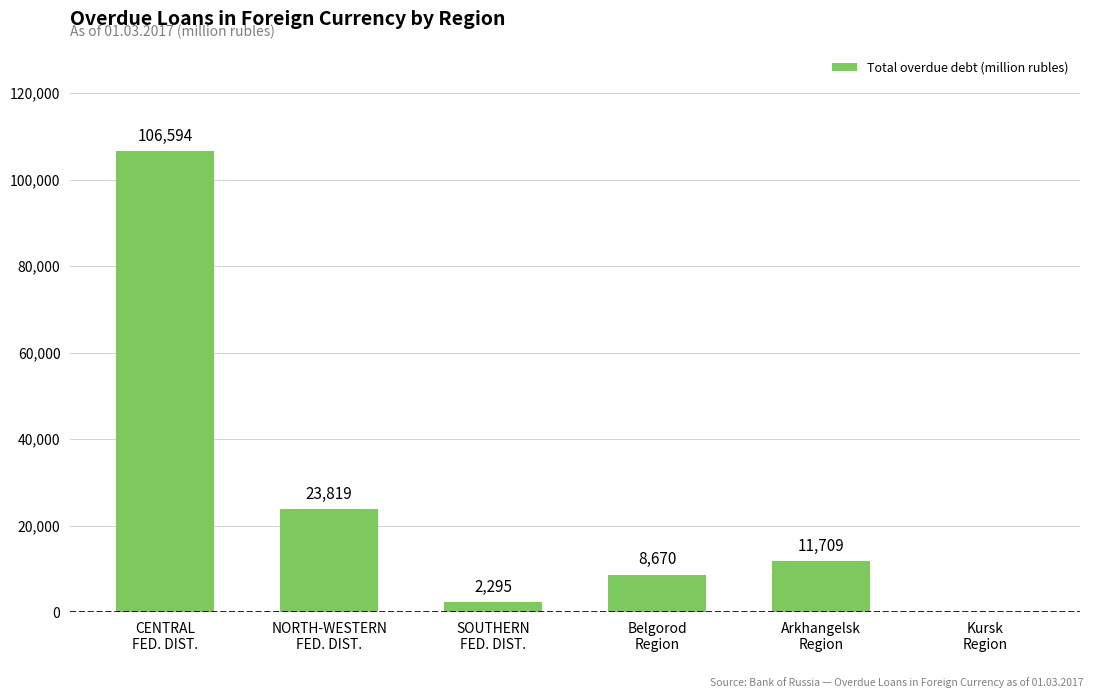

Reading left to right, what are all the values shown in this chart?

CENTRAL
FED. DIST.=106594	NORTH-WESTERN
FED. DIST.=23819	SOUTHERN
FED. DIST.=2295	Belgorod
Region=8670	Arkhangelsk
Region=11709	Kursk
Region=0